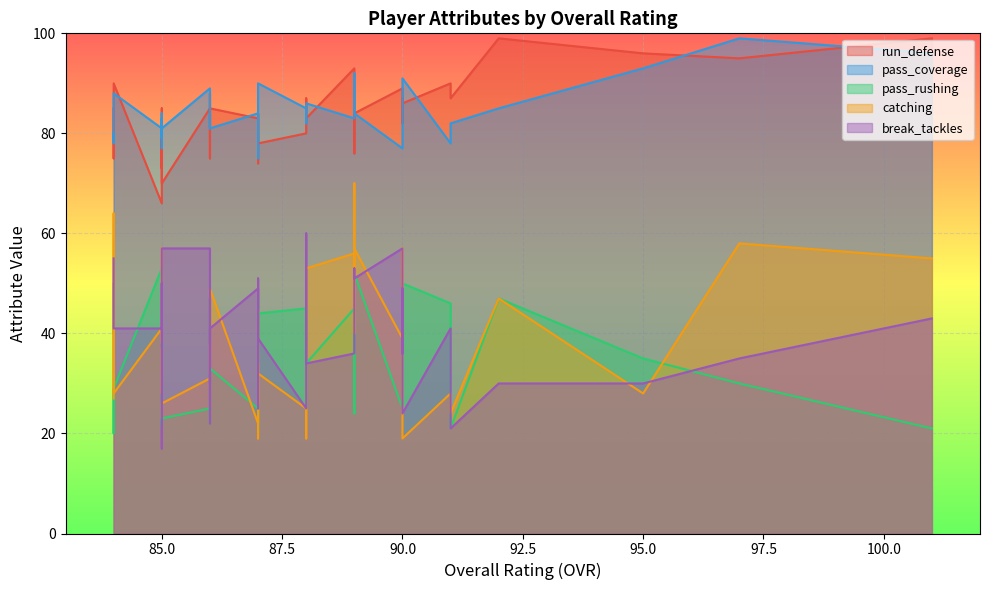

What is the minimum value for pass_rushing?

20